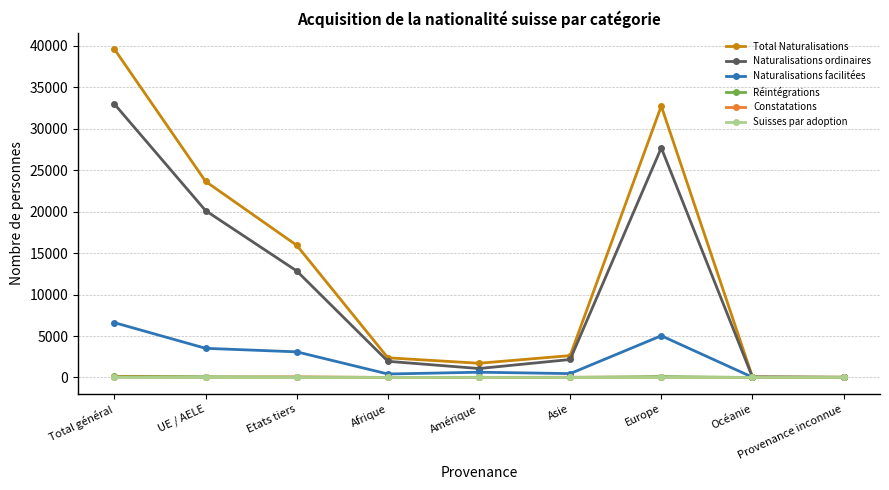

What is the average value of the Réintégrations series?

47